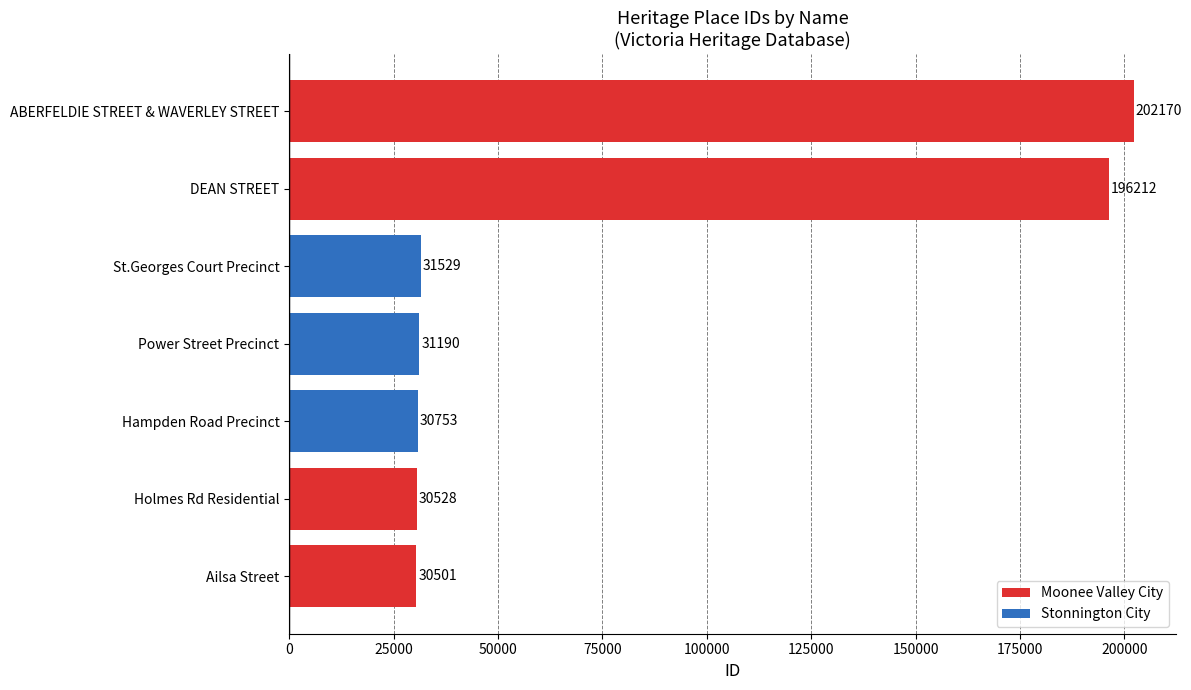

True or false: the data shows 42565 at Power Street Precinct.

False